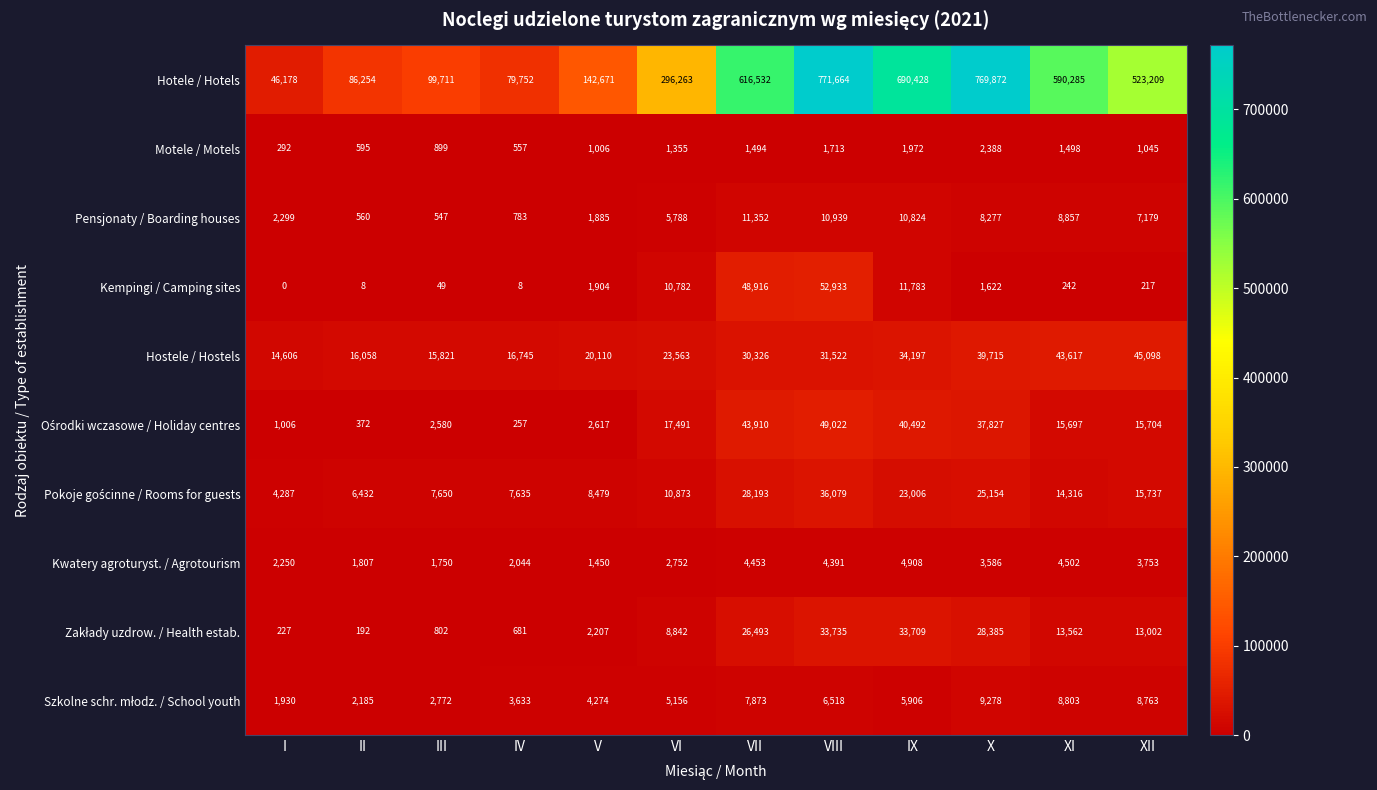

What is the total value across all series at I?

73075